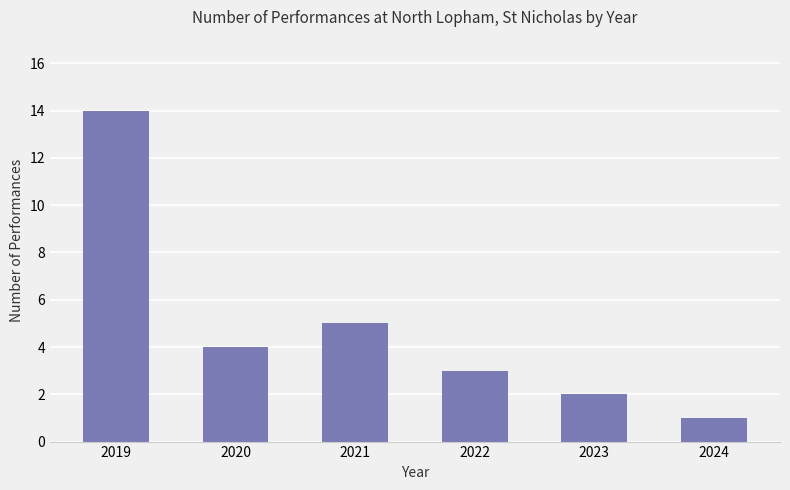

Rank the categories by value from highest to lowest.

2019, 2021, 2020, 2022, 2023, 2024